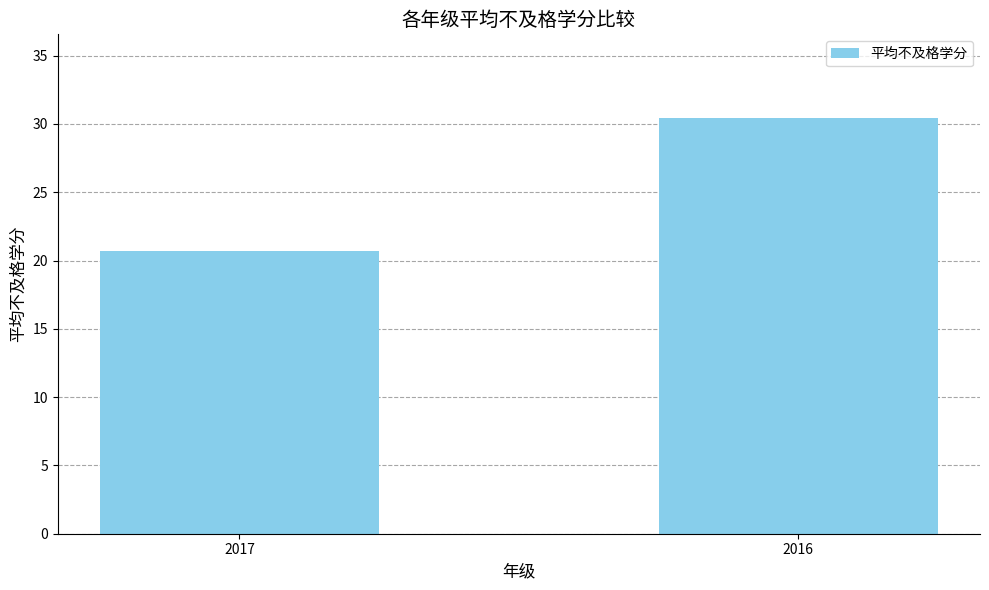

Rank the categories by value from lowest to highest.

2017, 2016